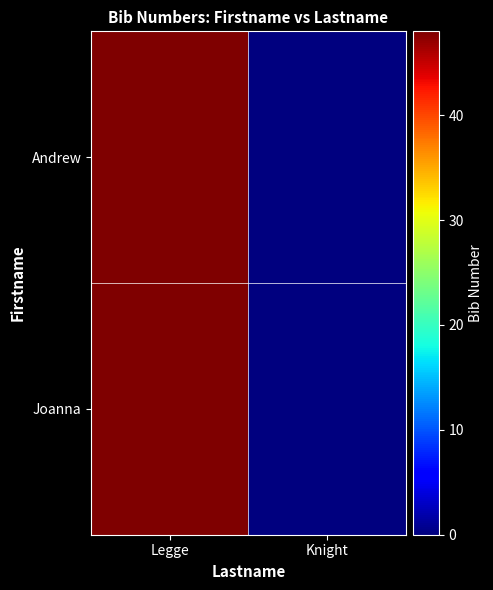

Between Legge and Knight, which is larger?

Legge